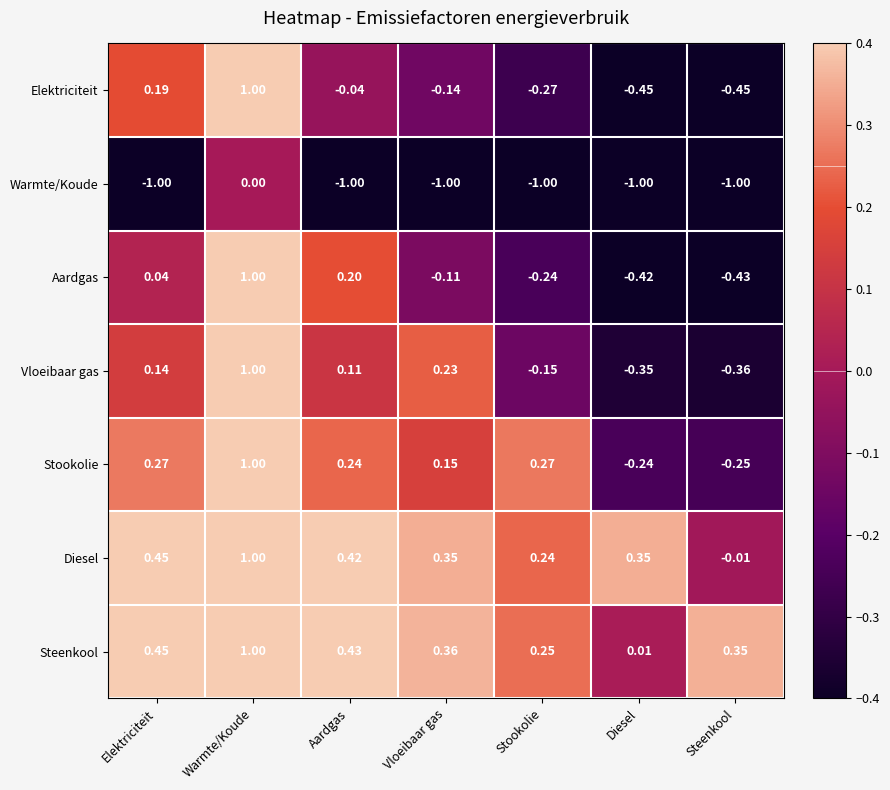

Which series has the largest total across all categories?

Steenkool